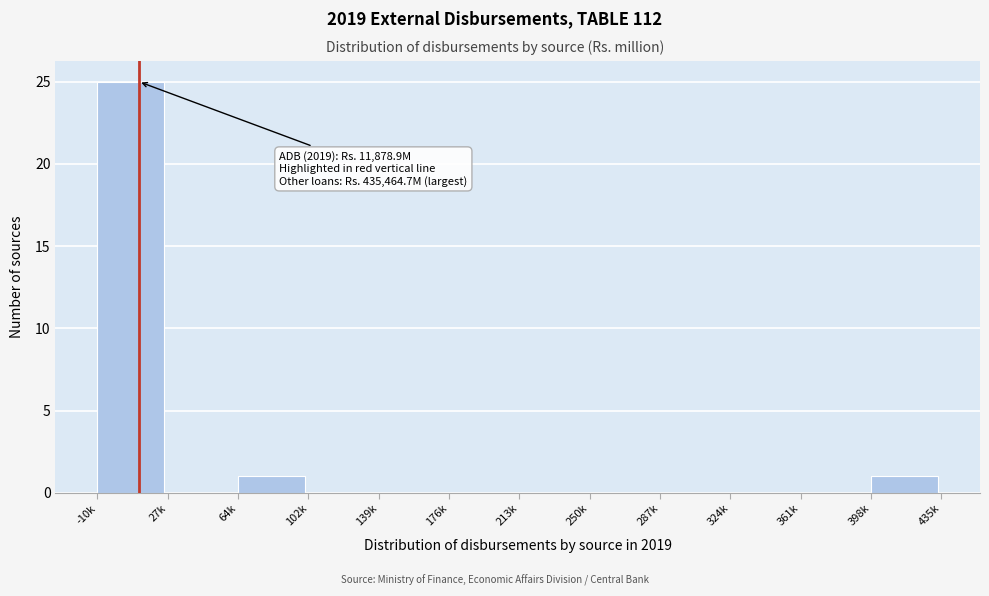

Reading right to left, what are all the values shown in this chart?

398k=1	361k=0	324k=0	287k=0	250k=0	213k=0	176k=0	139k=0	102k=0	64k=1	27k=0	-10k=25